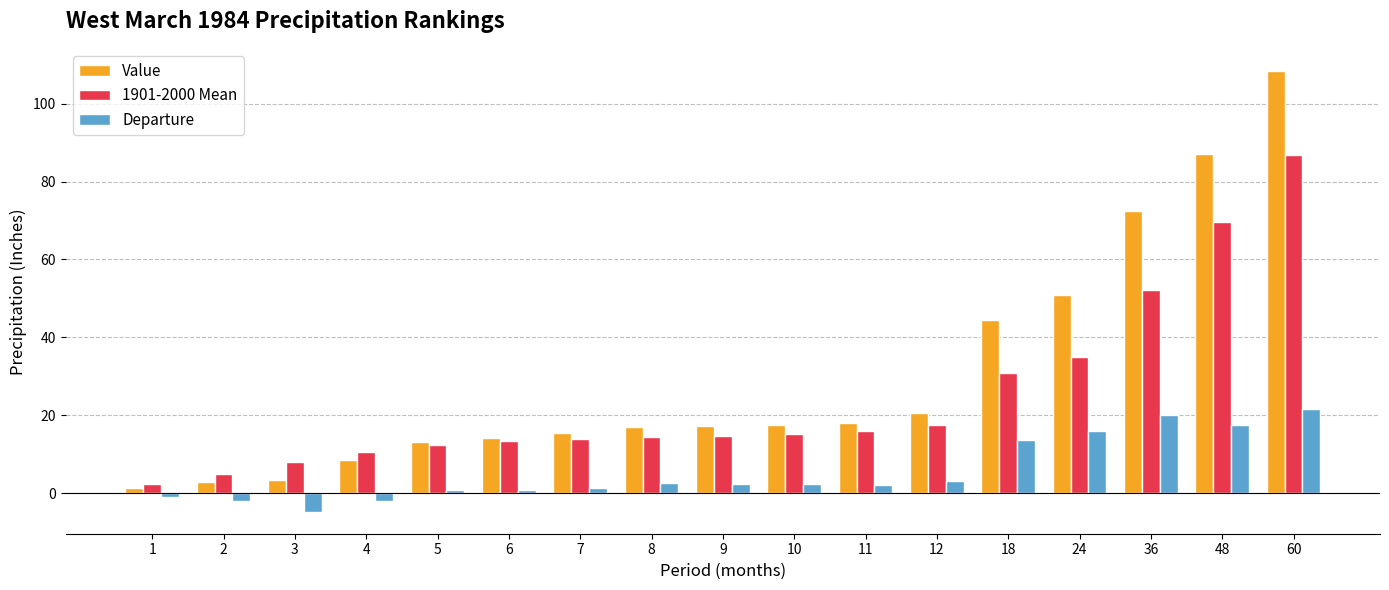

Count the number of data series in this chart.

3